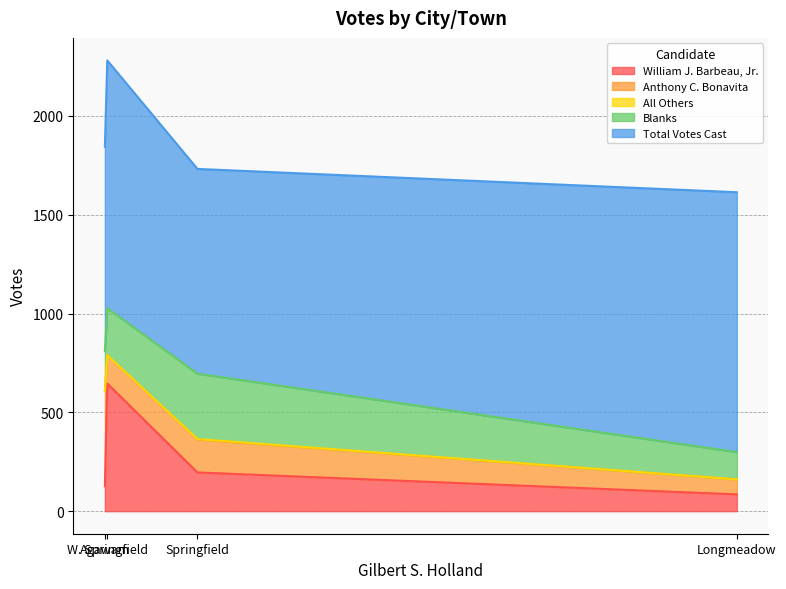

Reading left to right, list all the values displayed in this chart.

William J. Barbeau, Jr.: Agawam=126	Longmeadow=85	Springfield=196	W. Springfield=646
Anthony C. Bonavita: Agawam=482	Longmeadow=76	Springfield=167	W. Springfield=143
All Others: Agawam=0	Longmeadow=0	Springfield=2	W. Springfield=0
Blanks: Agawam=202	Longmeadow=138	Springfield=331	W. Springfield=238
Total Votes Cast: Agawam=1034	Longmeadow=1315	Springfield=1036	W. Springfield=1254